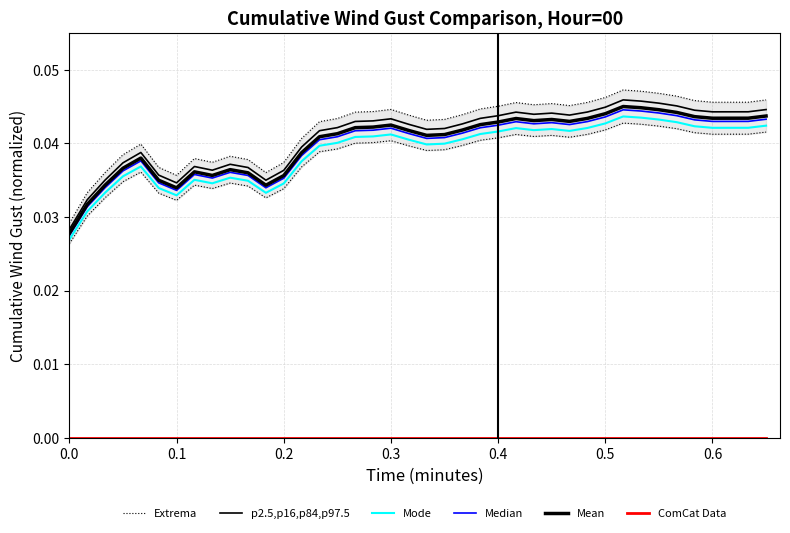

True or false: p2.5,p16,p84,p97.5 and Extrema cross at least once.

False